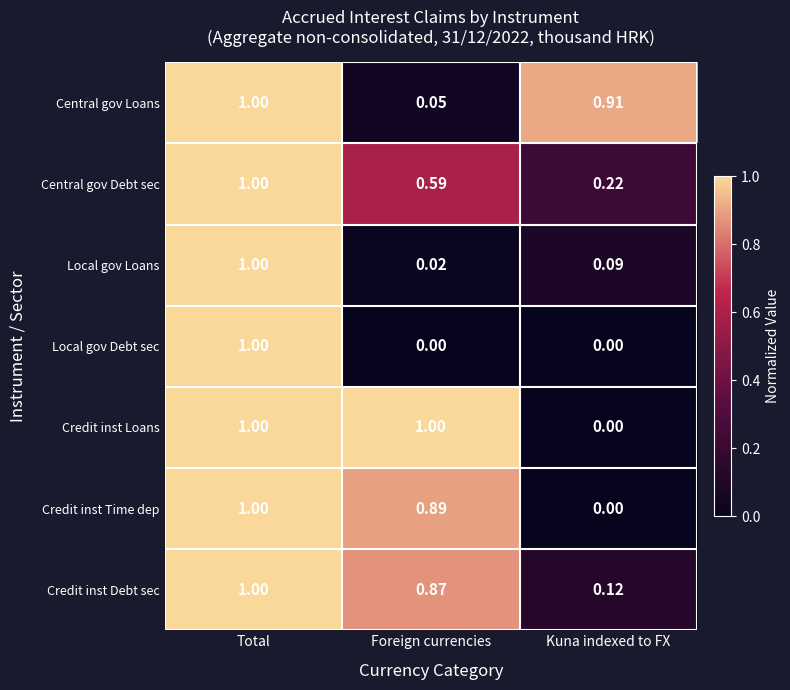

List the labels in order of Local gov Loans value, largest first.

Total, Kuna indexed to FX, Foreign currencies